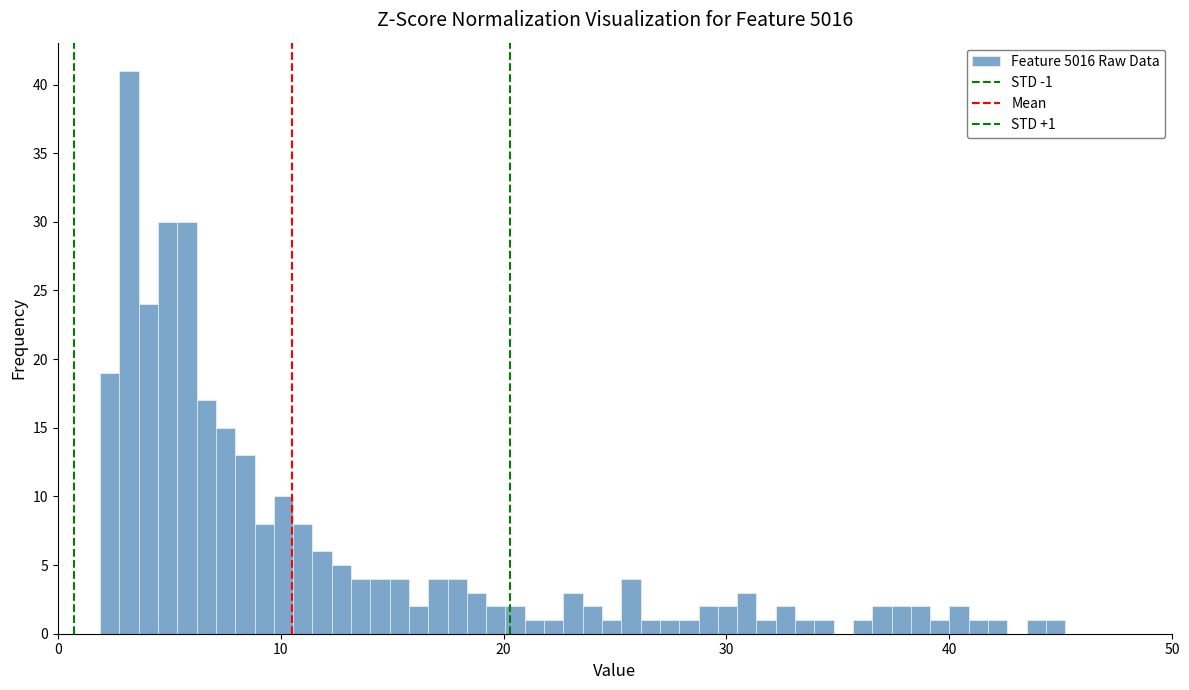

Around what value on the x-axis is the tallest bar? Give the approximate position of its centre, as read against the axis.

3